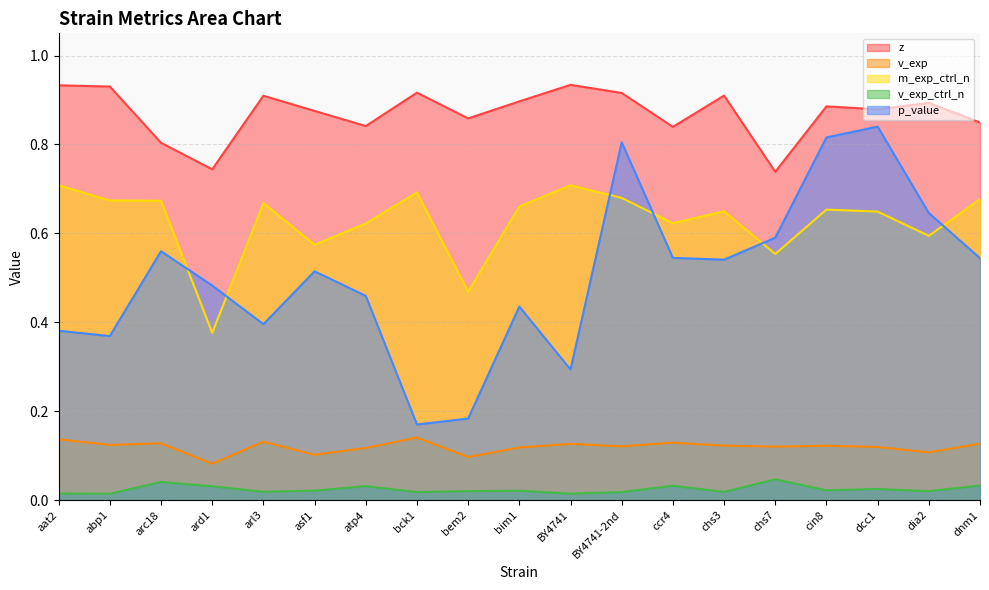

Between which two adjacent categories do p_value and m_exp_ctrl_n first intersect?

arc18 and ard1